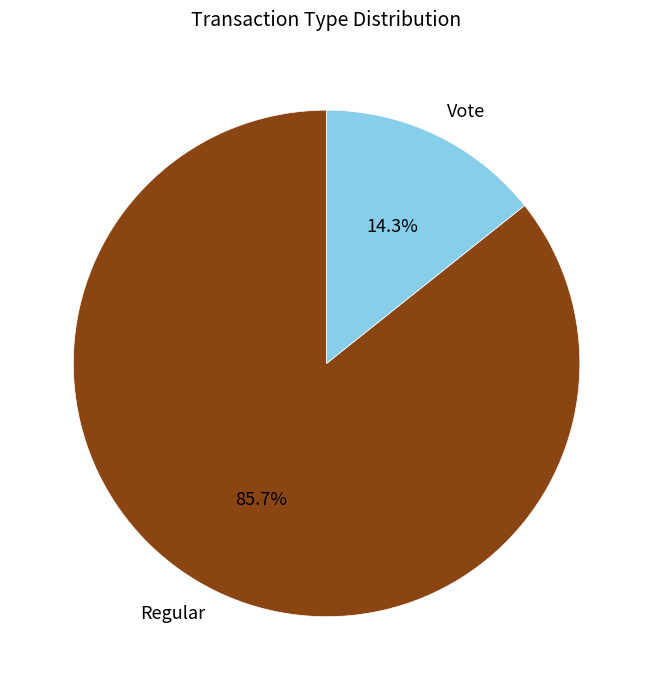

Rank the categories by value from highest to lowest.

Regular, Vote